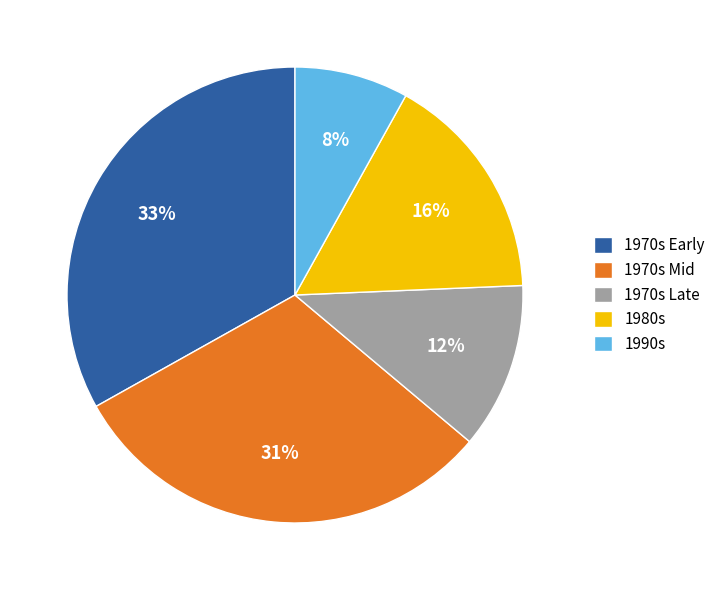

To the nearest percent, what is the combined percentage of 1980s and 1990s?

24%